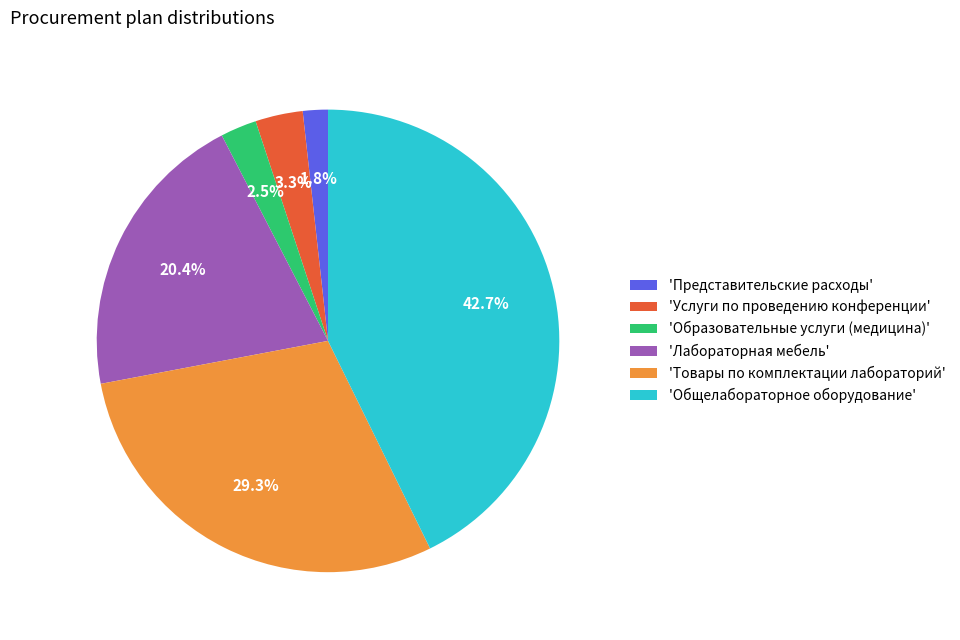

Rank the categories by value from lowest to highest.

'Представительские расходы', 'Образовательные услуги (медицина)', 'Услуги по проведению конференции', 'Лабораторная мебель', 'Товары по комплектации лабораторий', 'Общелабораторное оборудование'